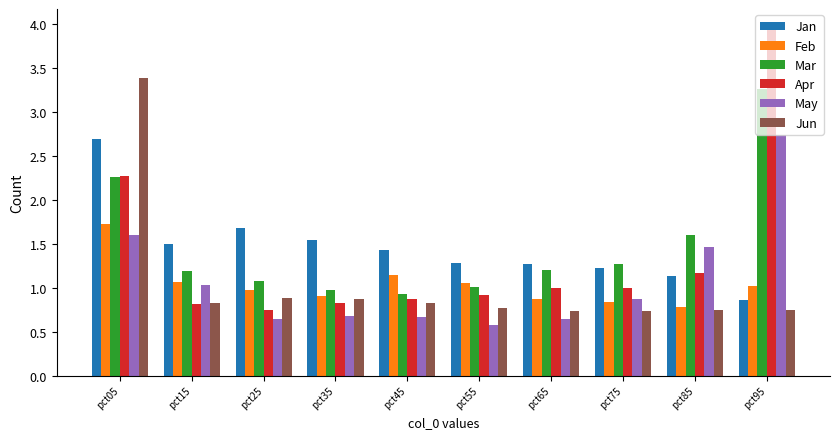

At how many categories does at least one series exceed 3?

2